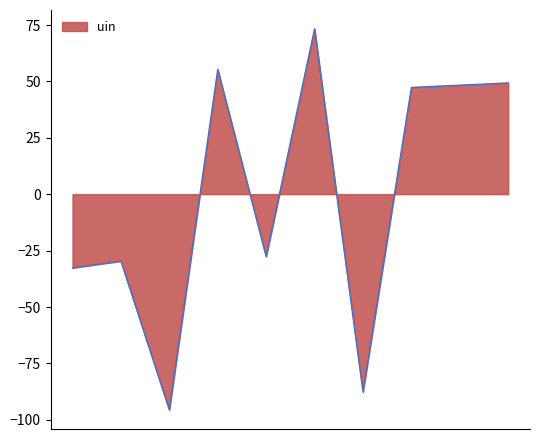

What is the difference between the maximum and minimum values?

169.0